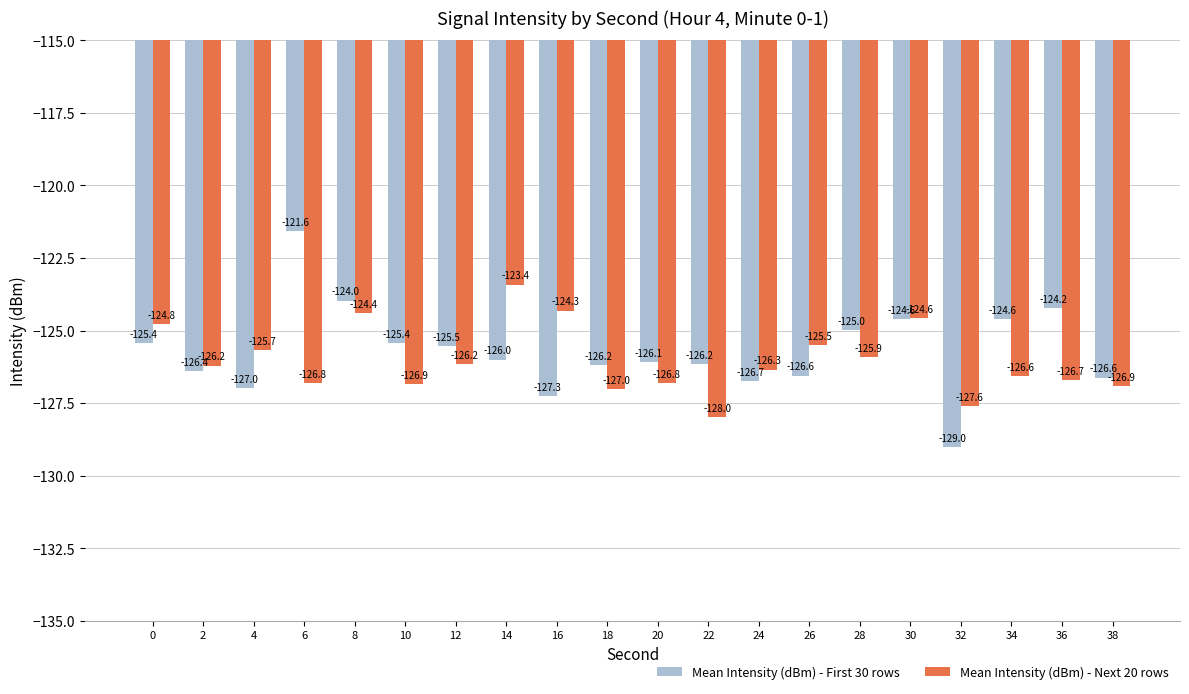

Which category has the lowest value across all series?

32